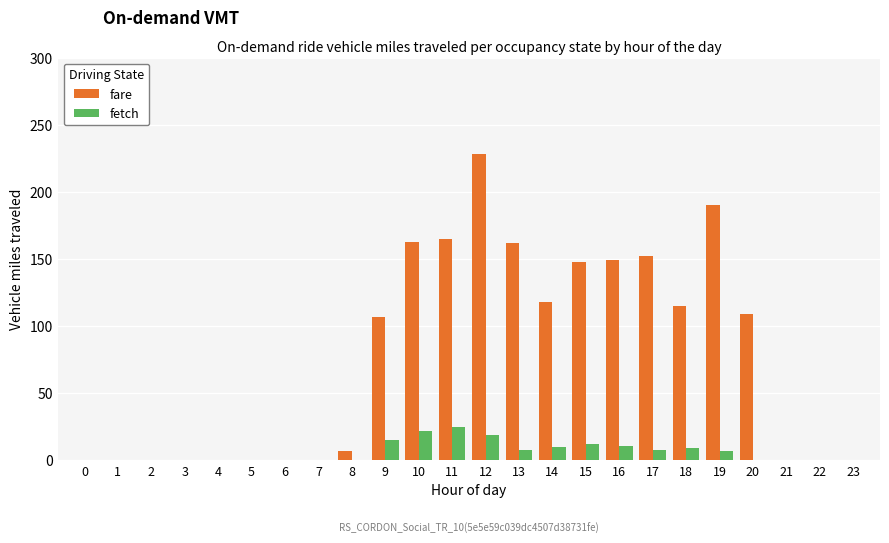

Are the bars grouped side by side (vs. stacked)?

Yes